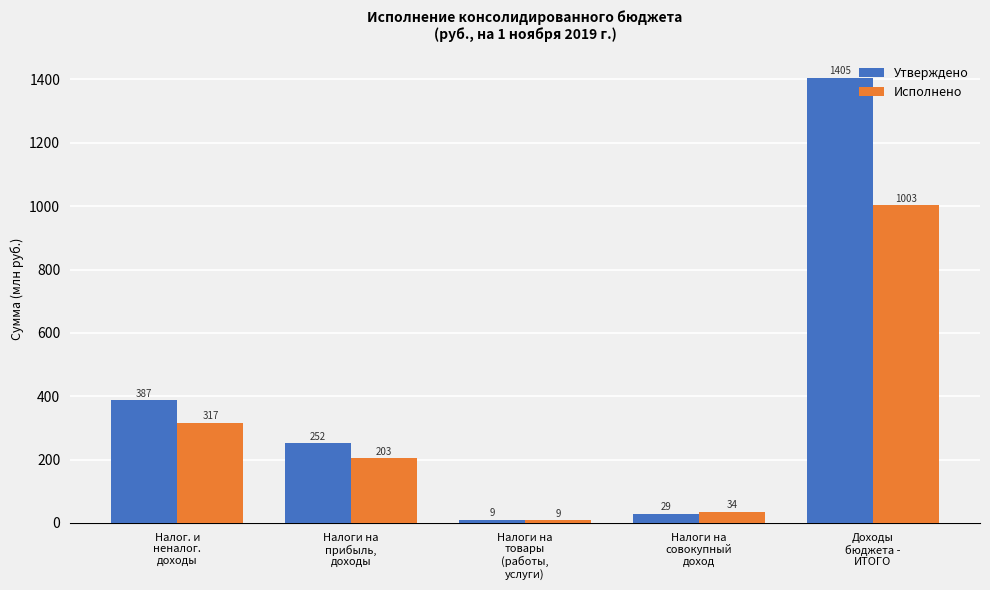

What is the sum of all Утверждено values?

2082.3